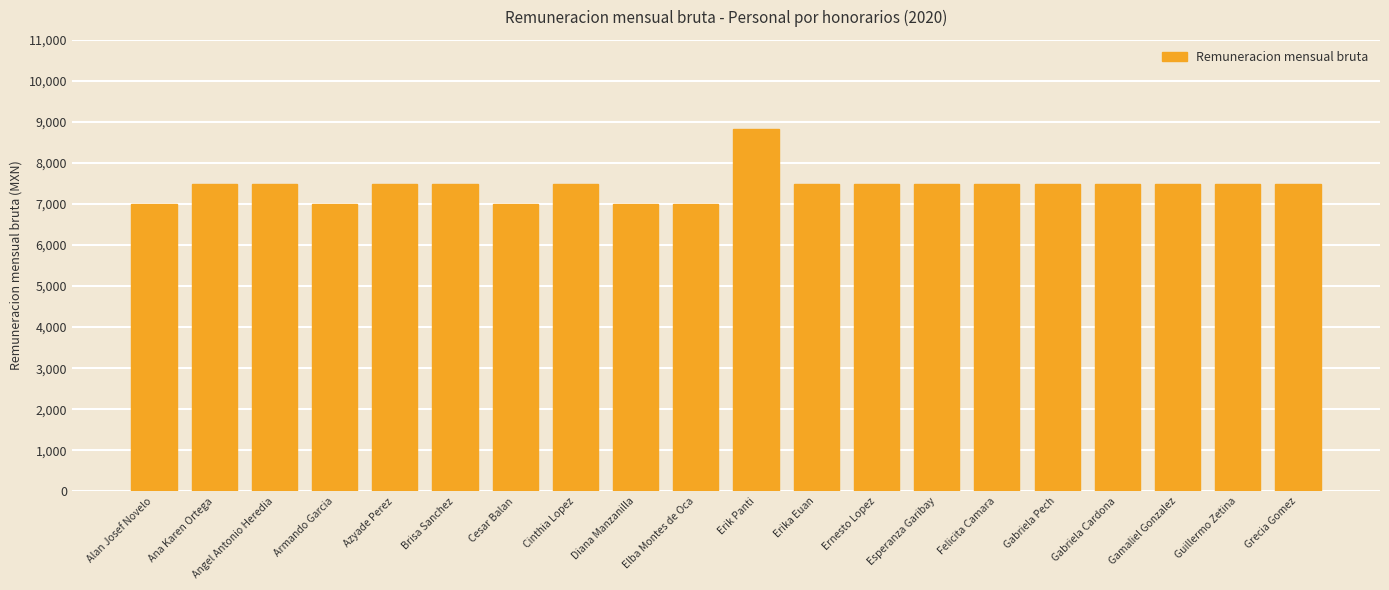

What is the minimum value shown in the chart?

7000